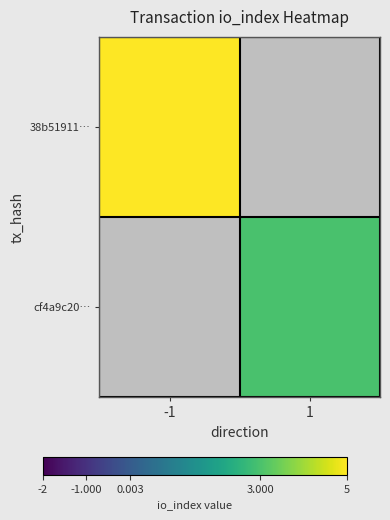

How many values in 38b51911… are above zero?

1